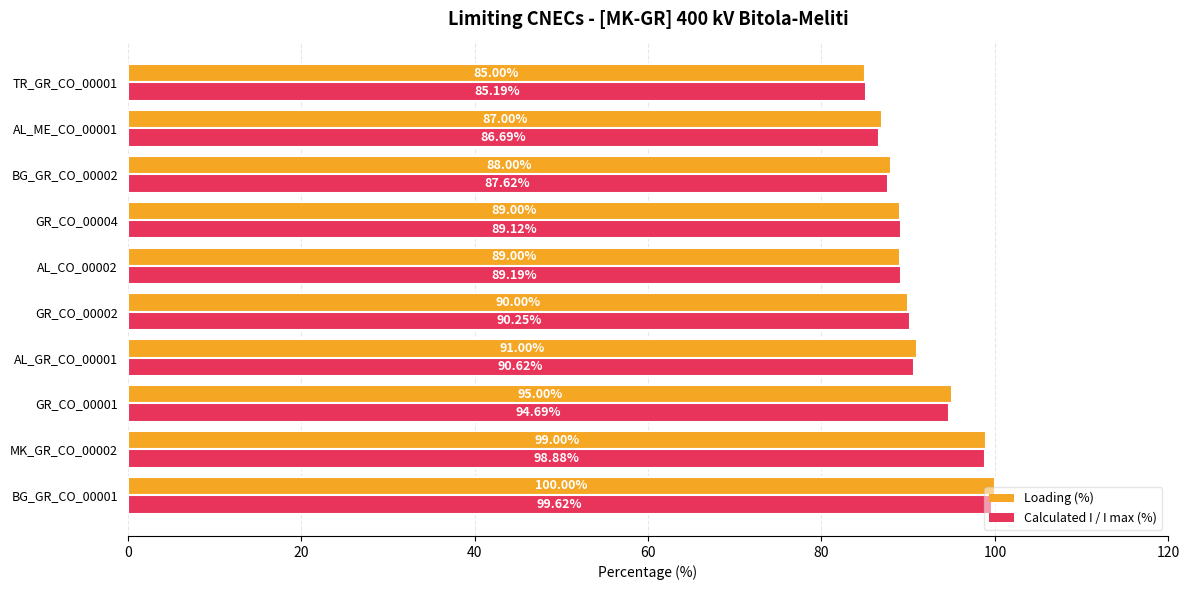

Rank the series at BG_GR_CO_00001 from lowest to highest value.

Calculated I / I max (%), Loading (%)